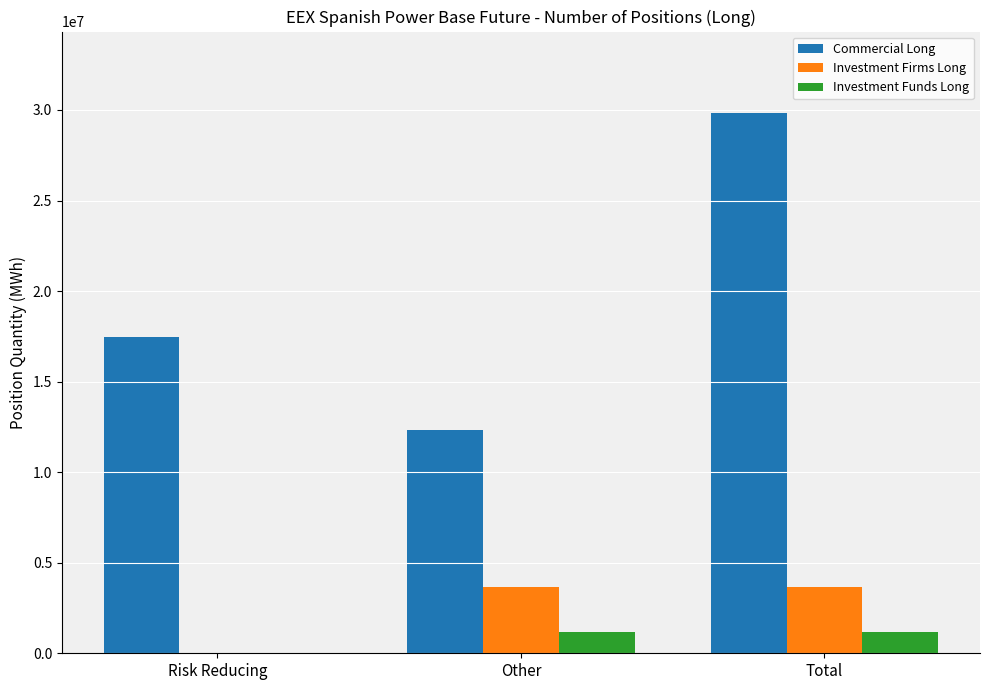

What is the sum of all Commercial Long values?

59621892